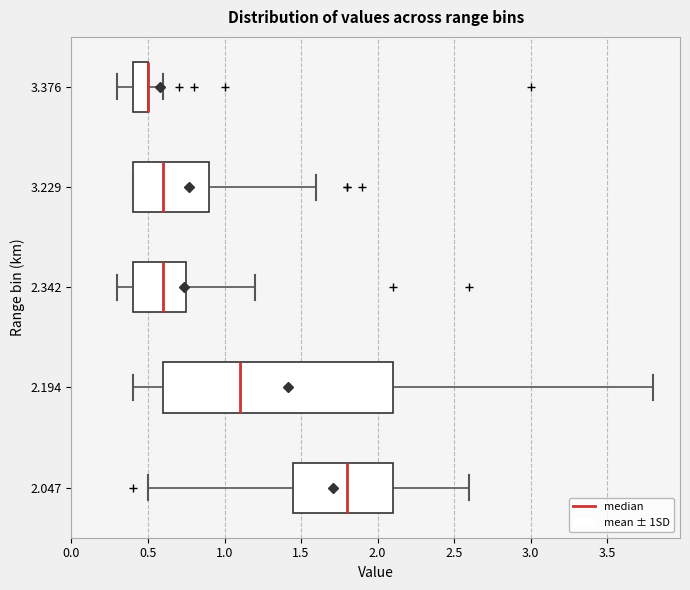

Reading bottom to top, transcribe this box plot: for each box, give where its median line is, the range the box spans, and where its two whiskers end, as read against the x-axis. The values are not printed on the chart, so give them approximately, as read against the axis.

2.047: median 1.80, box 1.45 to 2.10, whiskers 0.50 to 2.60
2.194: median 1.10, box 0.60 to 2.10, whiskers 0.40 to 3.80
2.342: median 0.60, box 0.40 to 0.75, whiskers 0.30 to 1.20
3.229: median 0.60, box 0.40 to 0.90, whiskers 0.40 to 1.60
3.376: median 0.50 (drawn on the box's right edge), box 0.40 to 0.50, whiskers 0.30 to 0.60